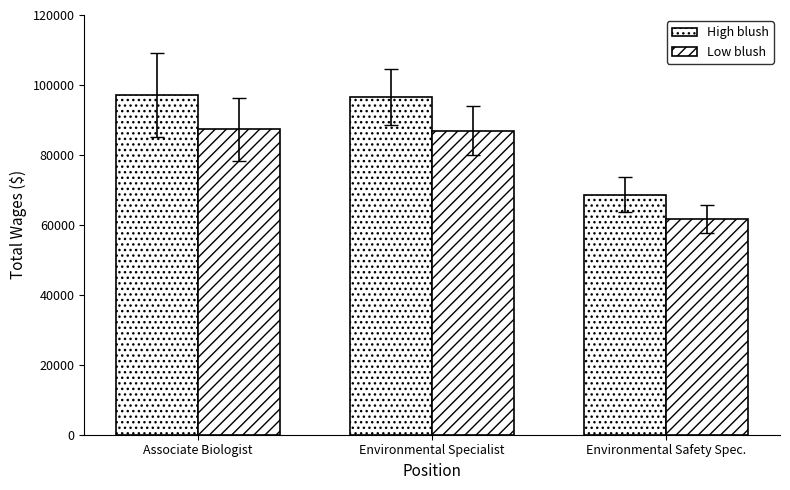

What is the average value of the Low blush series?

78680